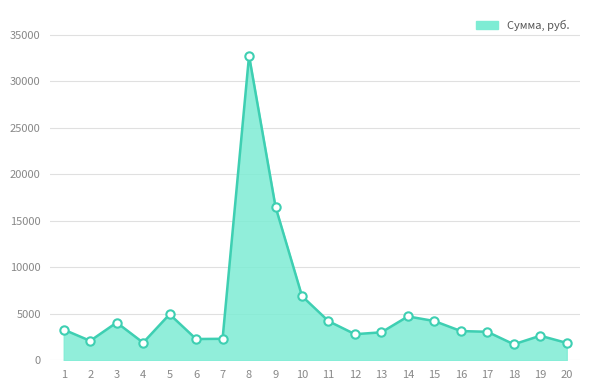

Between 13 and 8, which is larger?

8